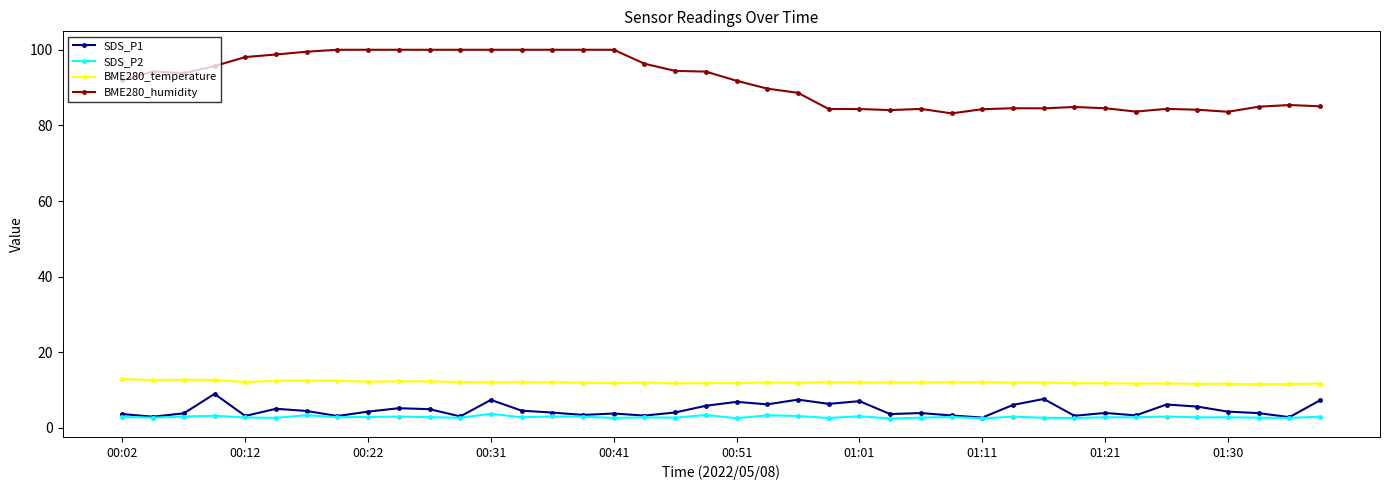

Which series has the widest spread of values?

BME280_humidity